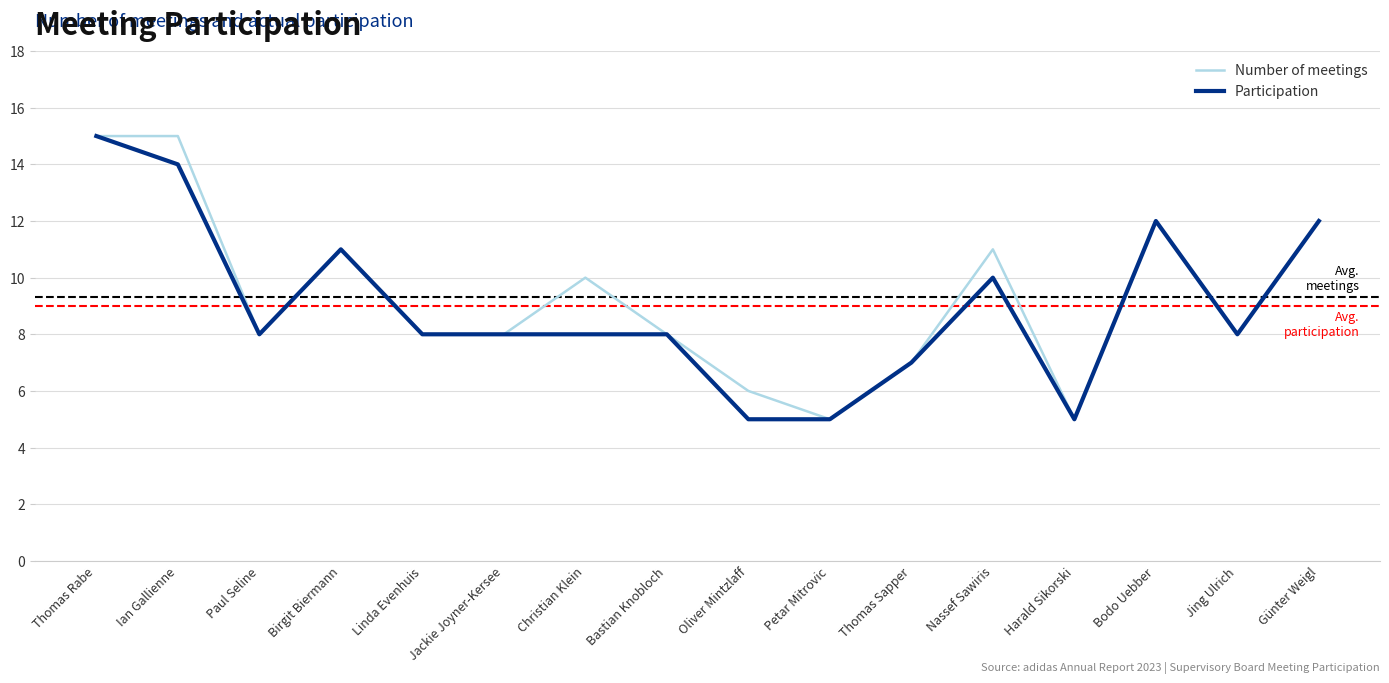

True or false: Participation has more than 2 interior local peaks.

True